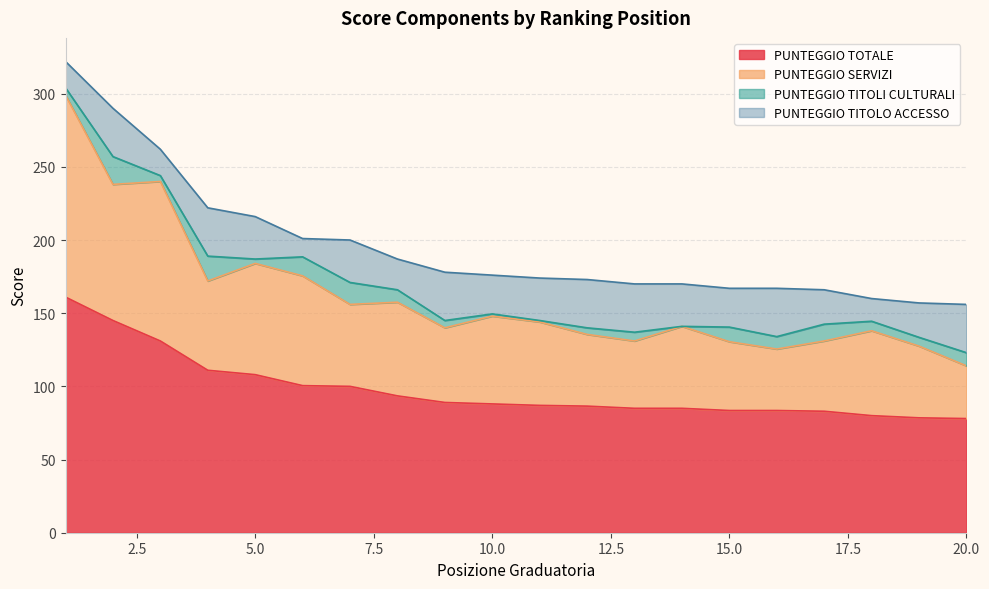

Between 6 and 9, which series saw the biggest shift?

PUNTEGGIO SERVIZI